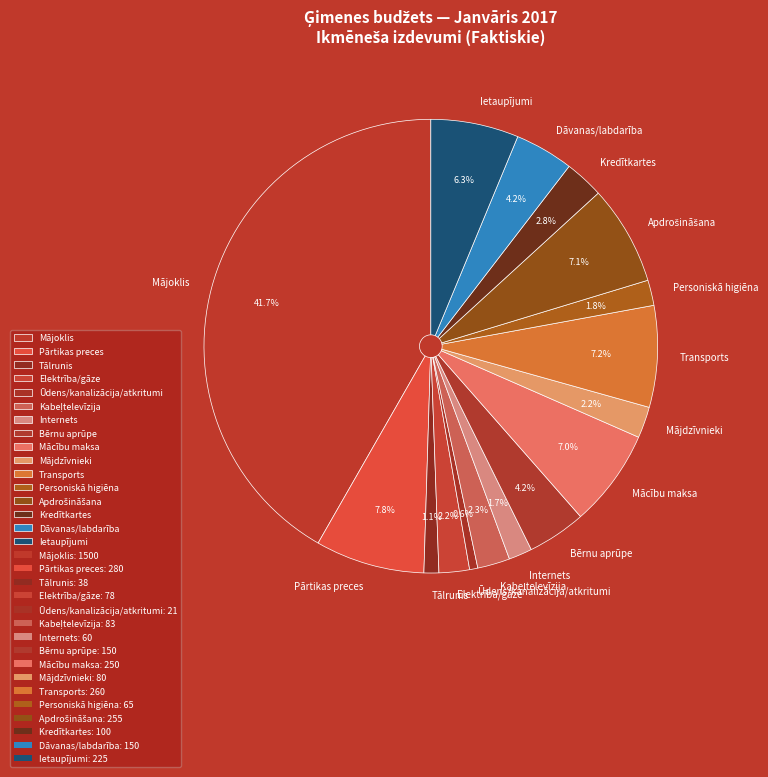

What percentage is the Ietaupījumi slice, to the nearest percent?

6%